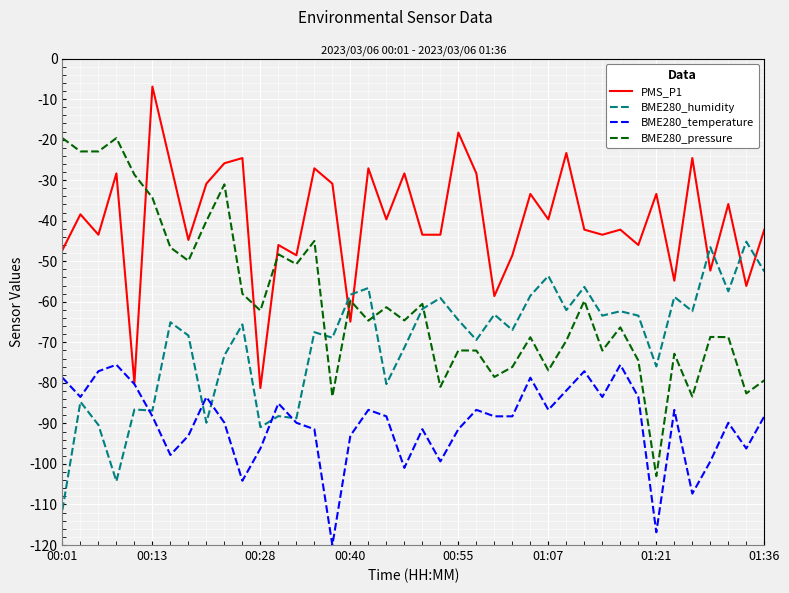

What is the maximum value for BME280_humidity?

-45.2